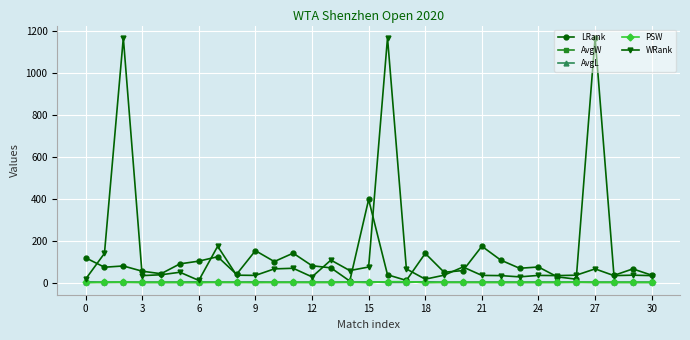

What is the greatest value displayed?

1168.0